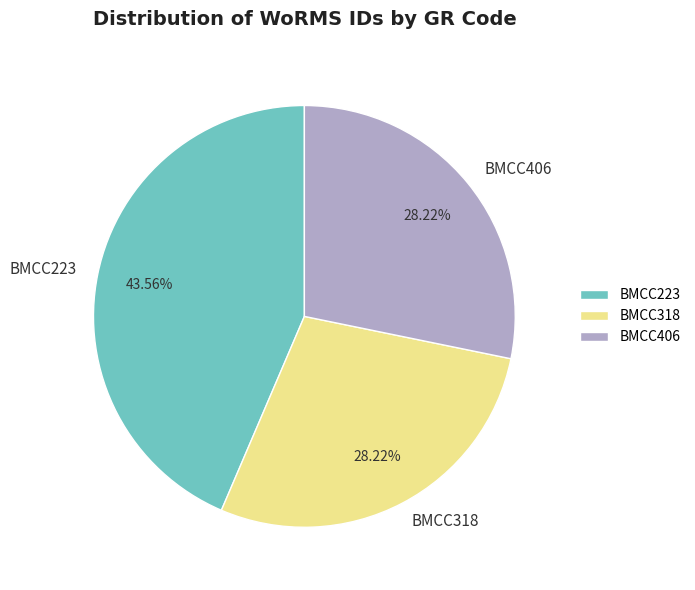

To the nearest percent, what percentage of the pie is BMCC406?

28%